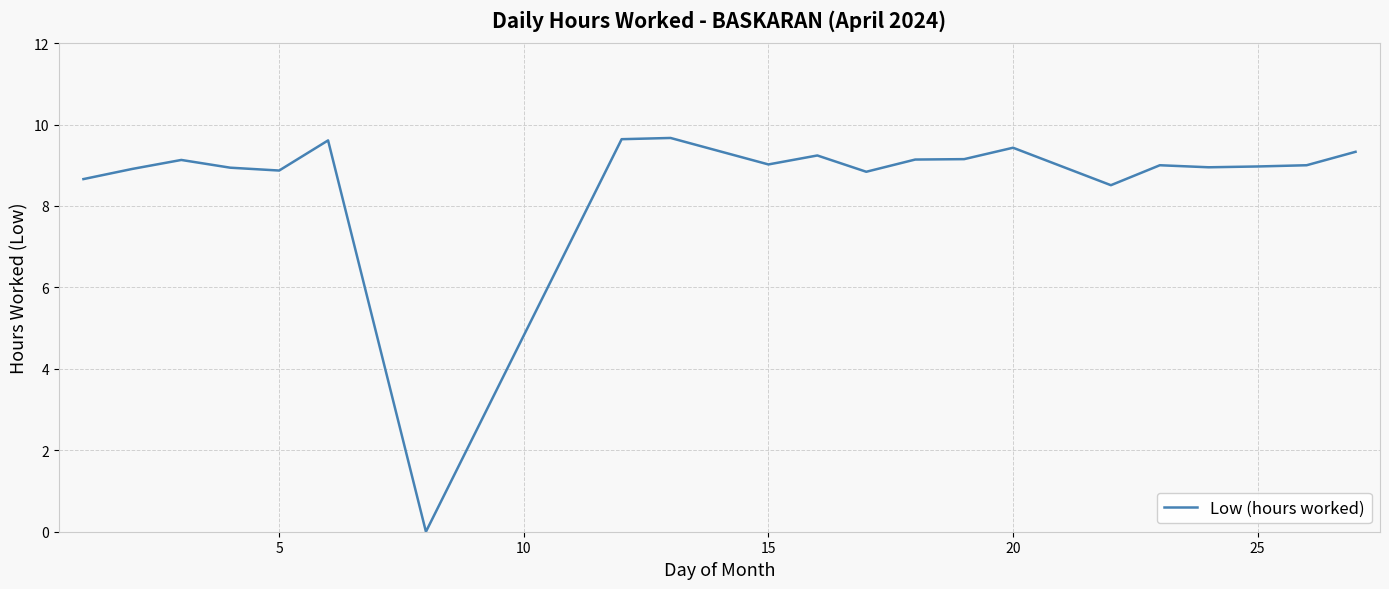

What is the difference between the maximum and minimum values?

9.7